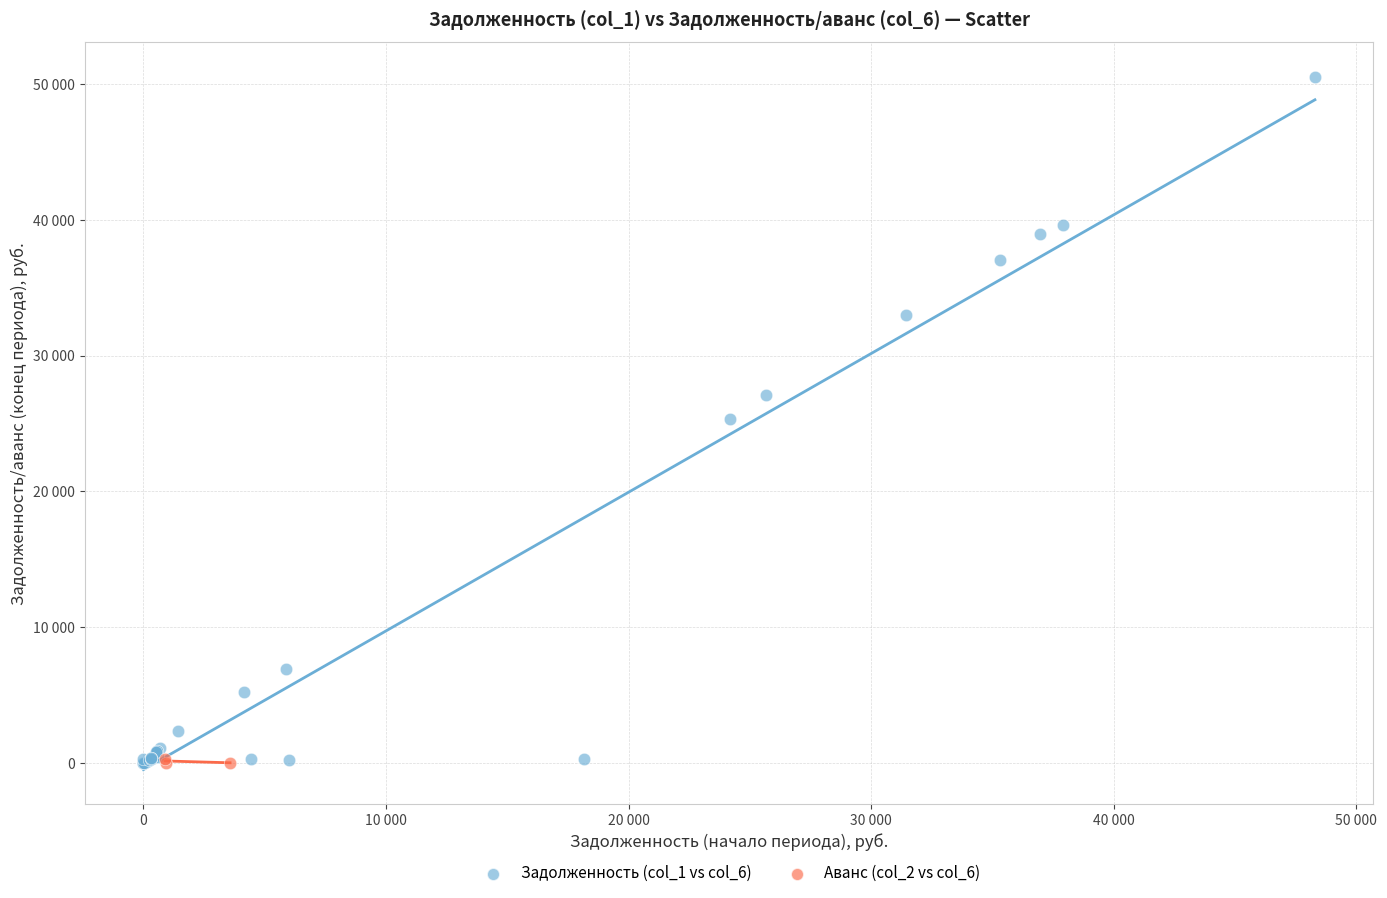

Which series contains the highest Y value?

Задолженность (col_1 vs col_6)